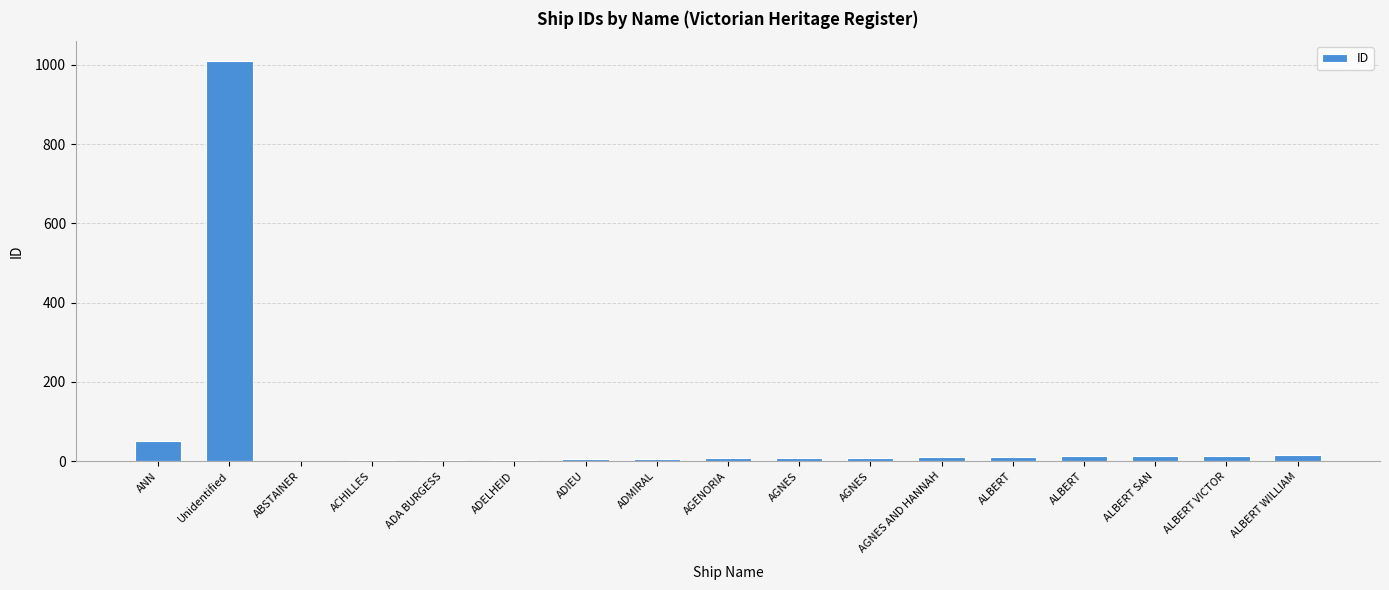

Reading left to right, list all the values displayed in this chart.

51	1009	1	2	3	4	5	6	7	8	9	10	11	12	13	14	15